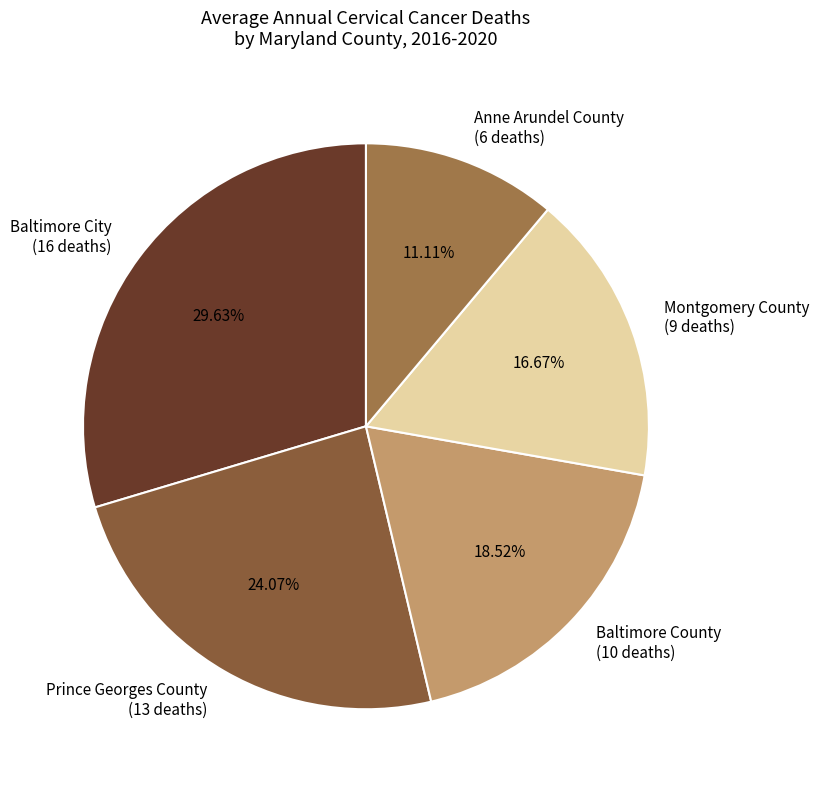

How many slices are in this pie chart?

5